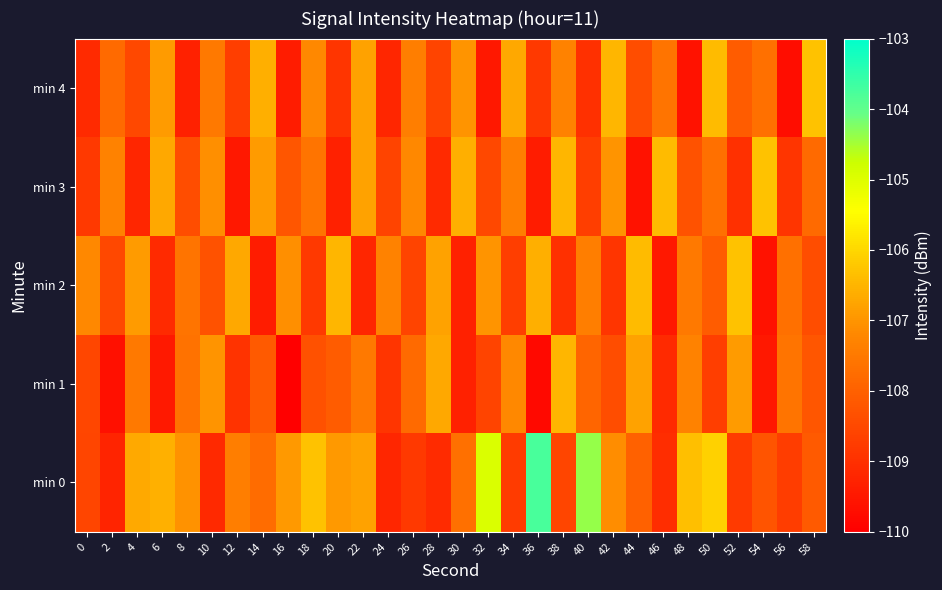

Is the value of min 1 at 2 greater than the value of min 3 at 22?

No